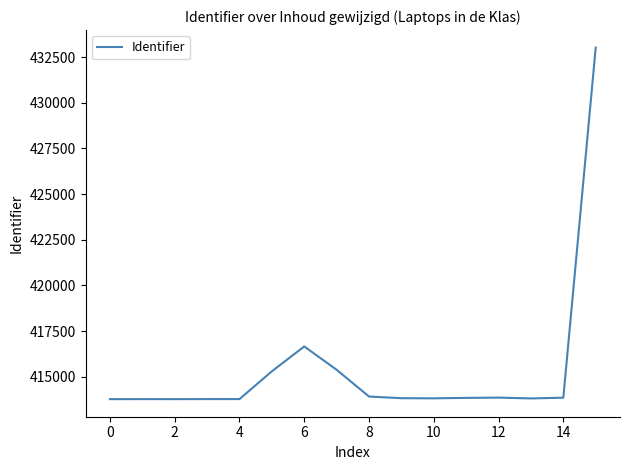

What is the difference between the maximum and minimum values?

19234